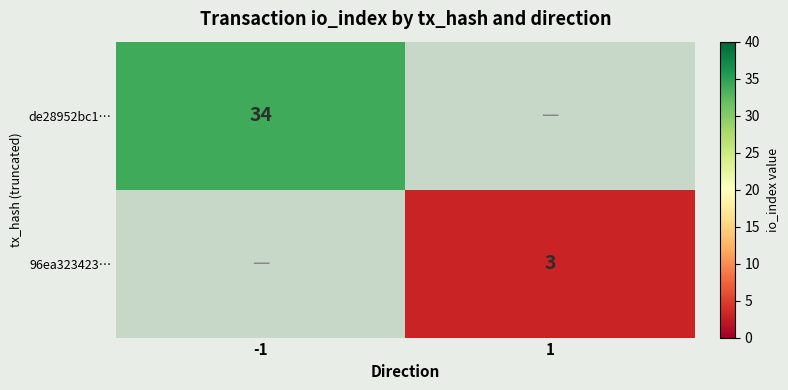

Is the value of 96ea323423… at 1 greater than the value of de28952bc1… at -1?

No